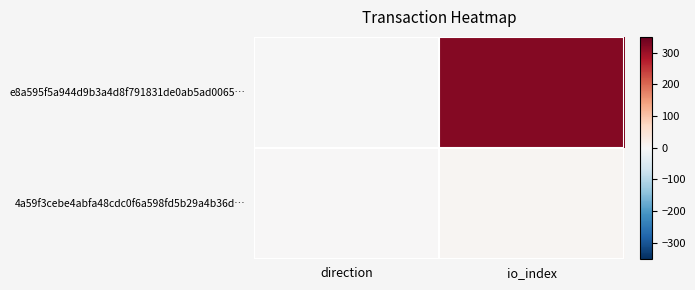

What is the greatest value displayed?

321